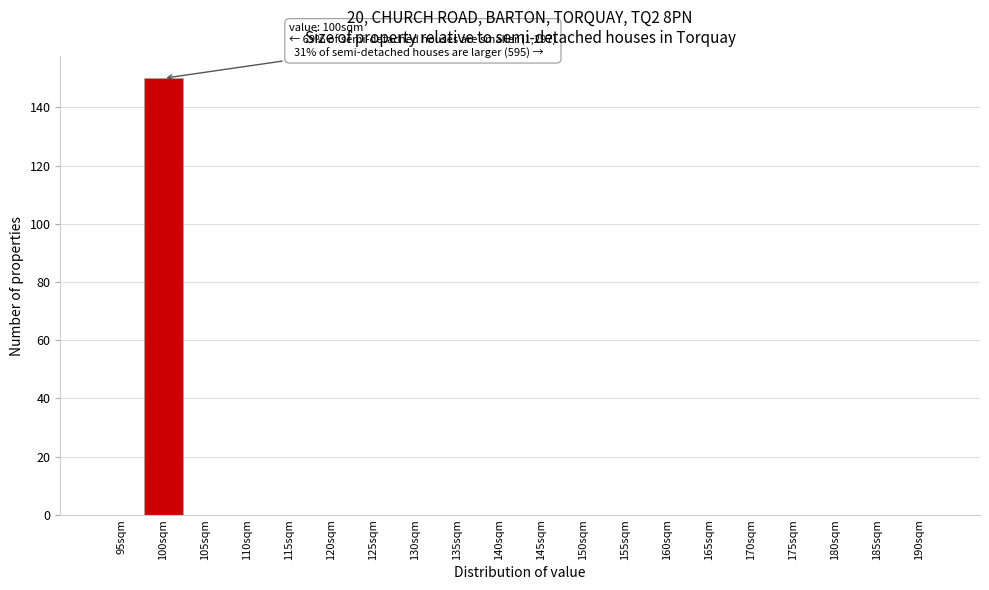

Reading left to right, extract all data points from this chart.

95sqm=0	100sqm=150	105sqm=0	110sqm=0	115sqm=0	120sqm=0	125sqm=0	130sqm=0	135sqm=0	140sqm=0	145sqm=0	150sqm=0	155sqm=0	160sqm=0	165sqm=0	170sqm=0	175sqm=0	180sqm=0	185sqm=0	190sqm=0